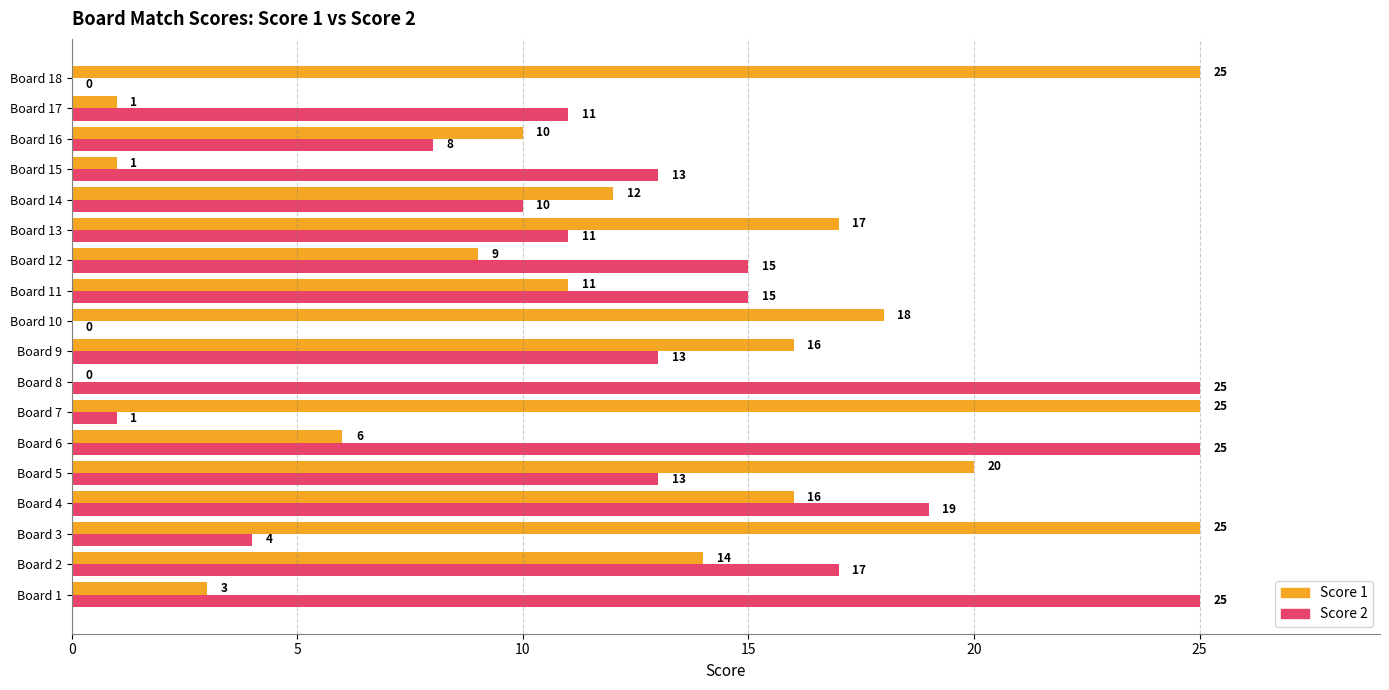

Between Board 13 and Board 14, which series saw the biggest shift?

Score 1